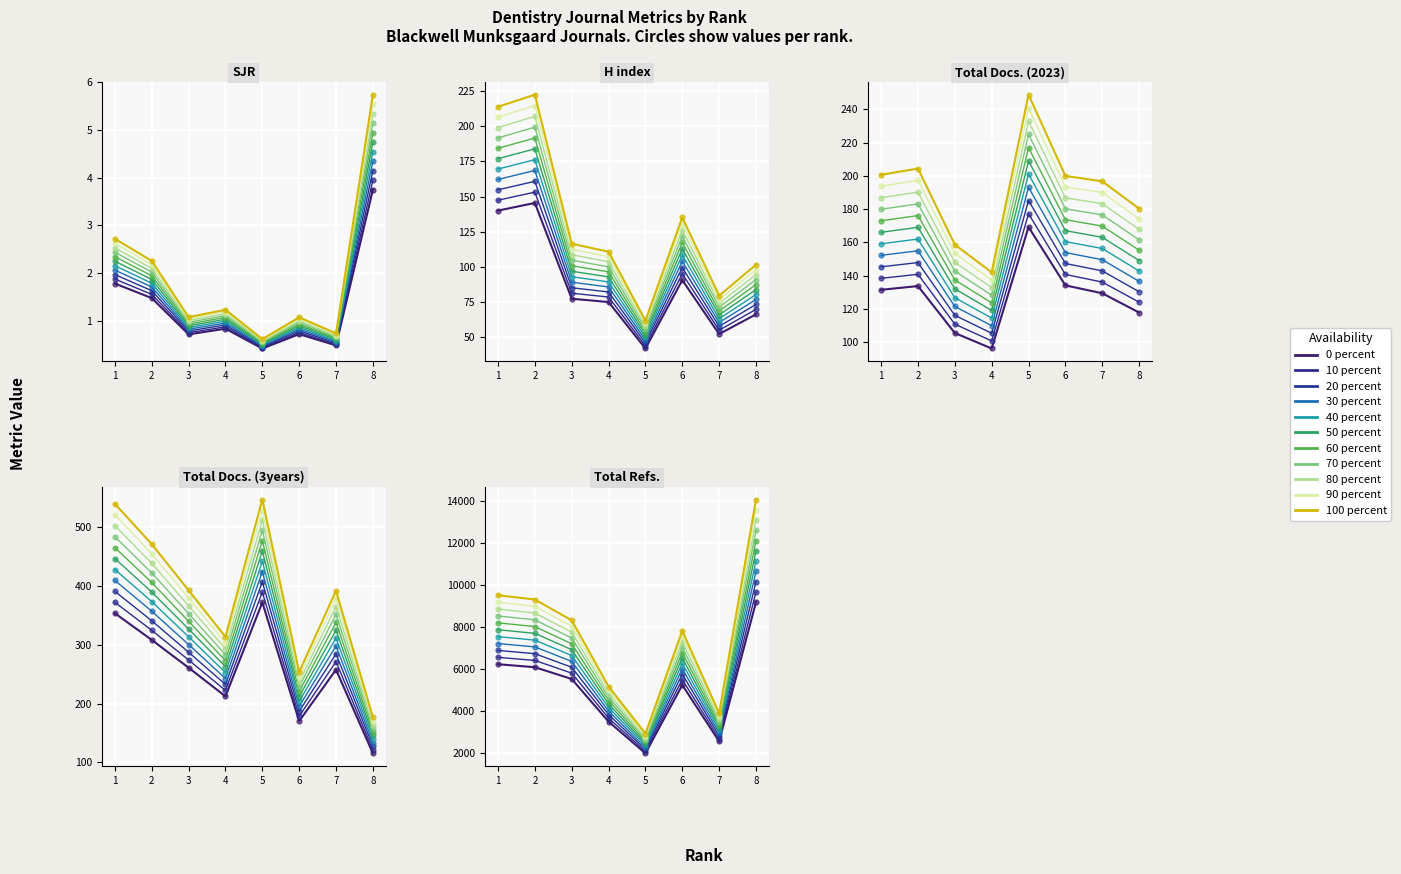

At how many categories does at least one series exceed 6285?

5